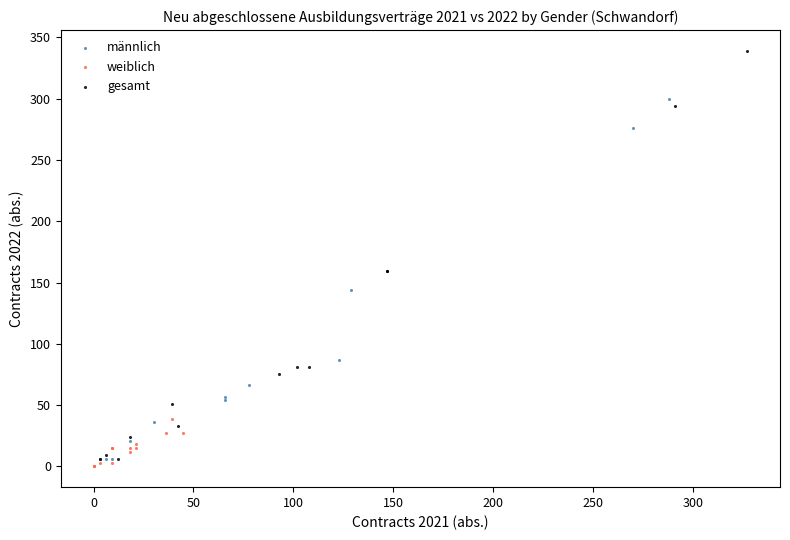

Which series has the largest Y range (max minus min)?

gesamt